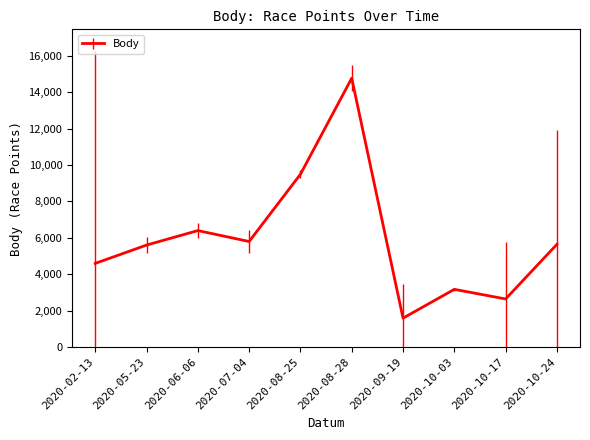

The value at 2020-10-17 is 3789. True or false?

False